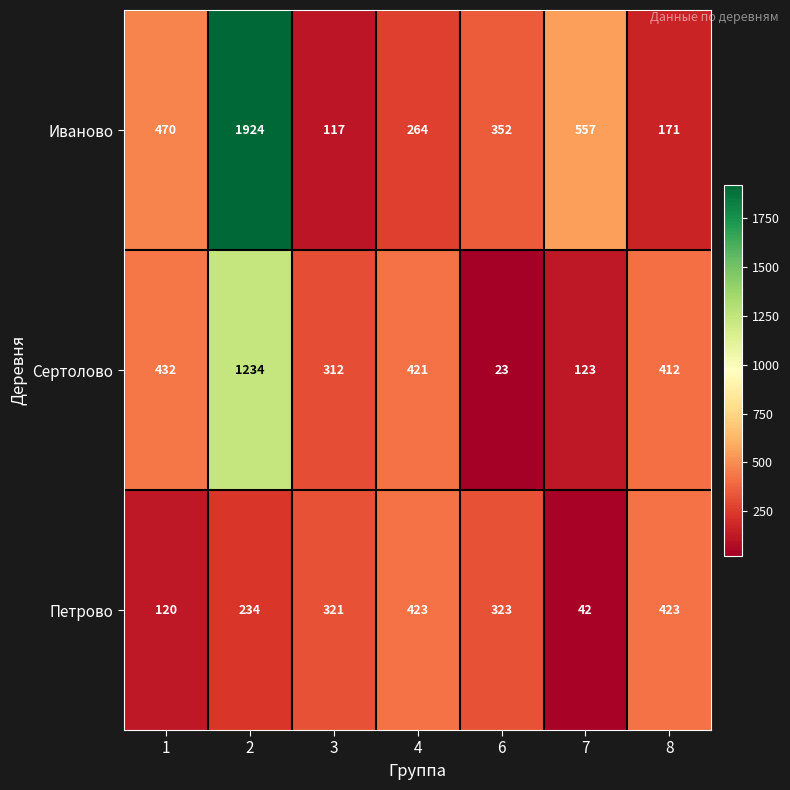

Reading left to right, extract all data points from this chart.

Иваново: 470	1924	117	264	352	557	171
Сертолово: 432	1234	312	421	23	123	412
Петрово: 120	234	321	423	323	42	423